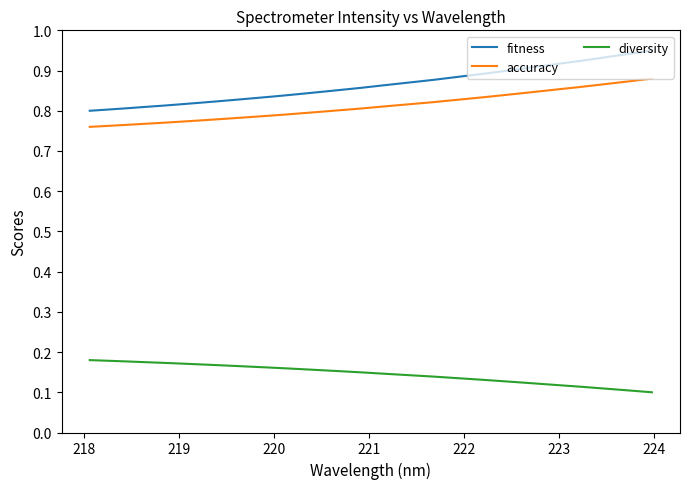

True or false: fitness and diversity cross at least once.

False